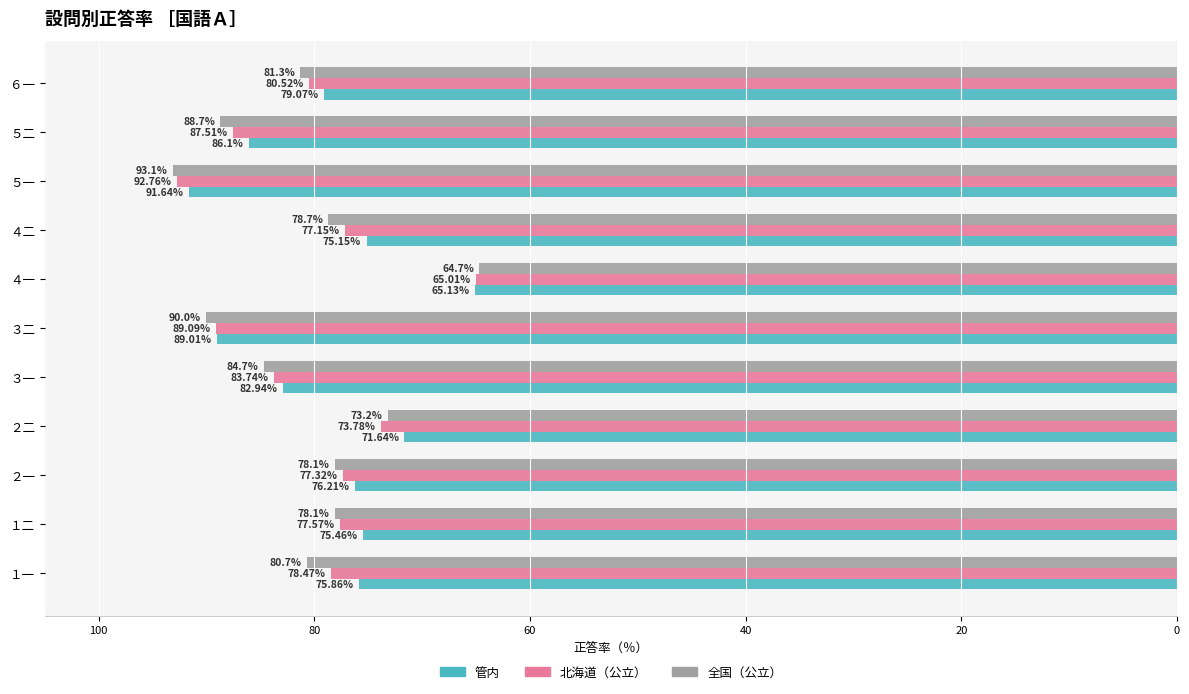

What are all the series names shown in the legend?

管内, 北海道（公立）, 全国（公立）